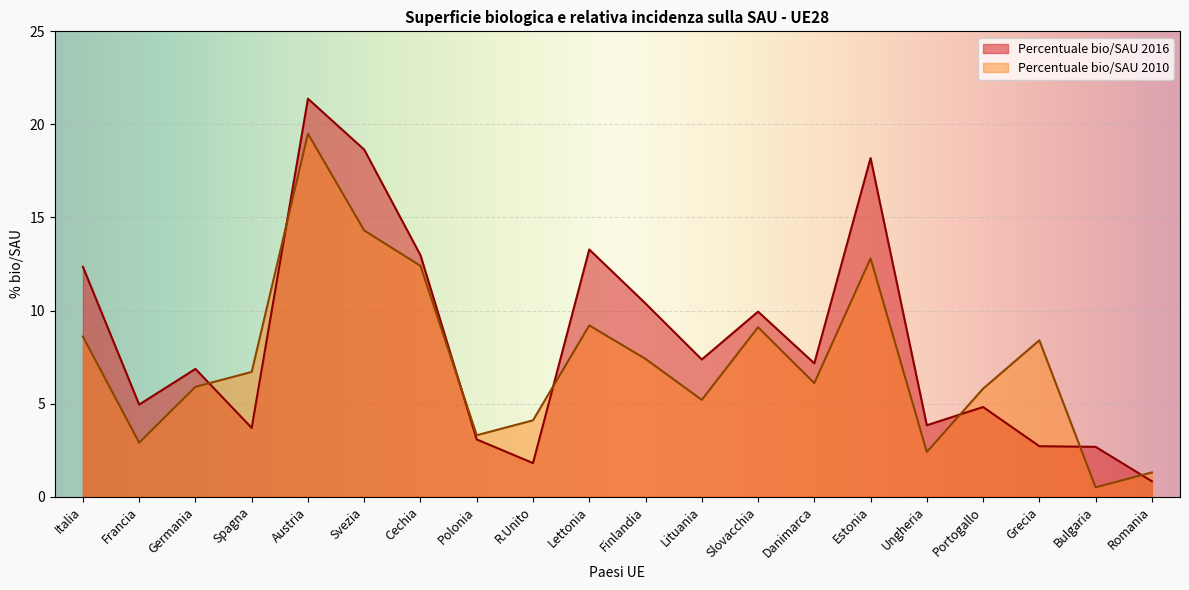

Which has a higher value, Polonia or Grecia?

Polonia